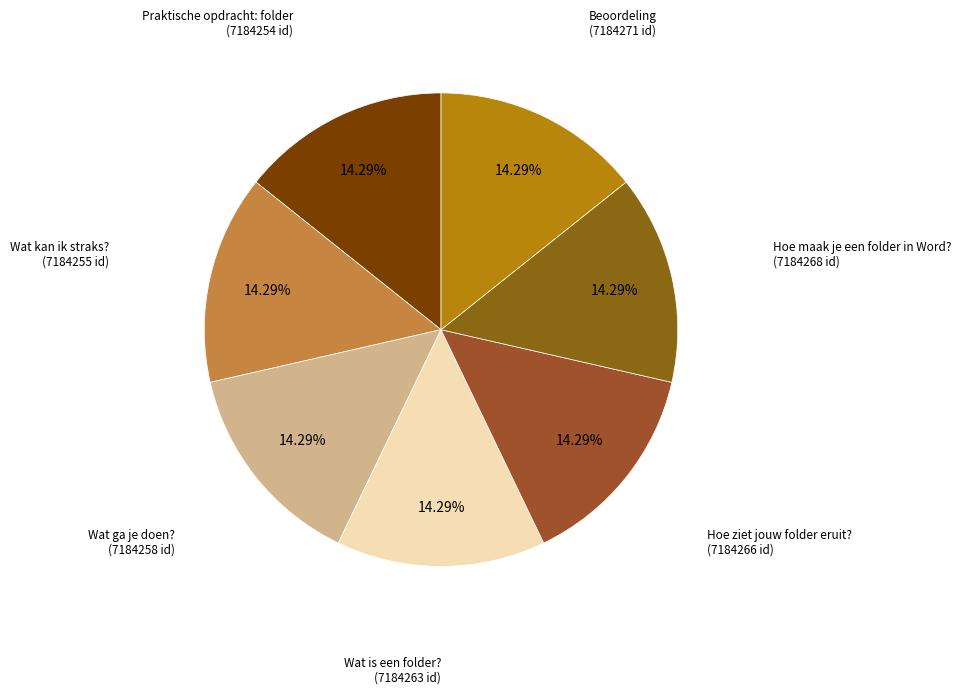

Does Wat kan ik straks? represent more than half of the total?

No